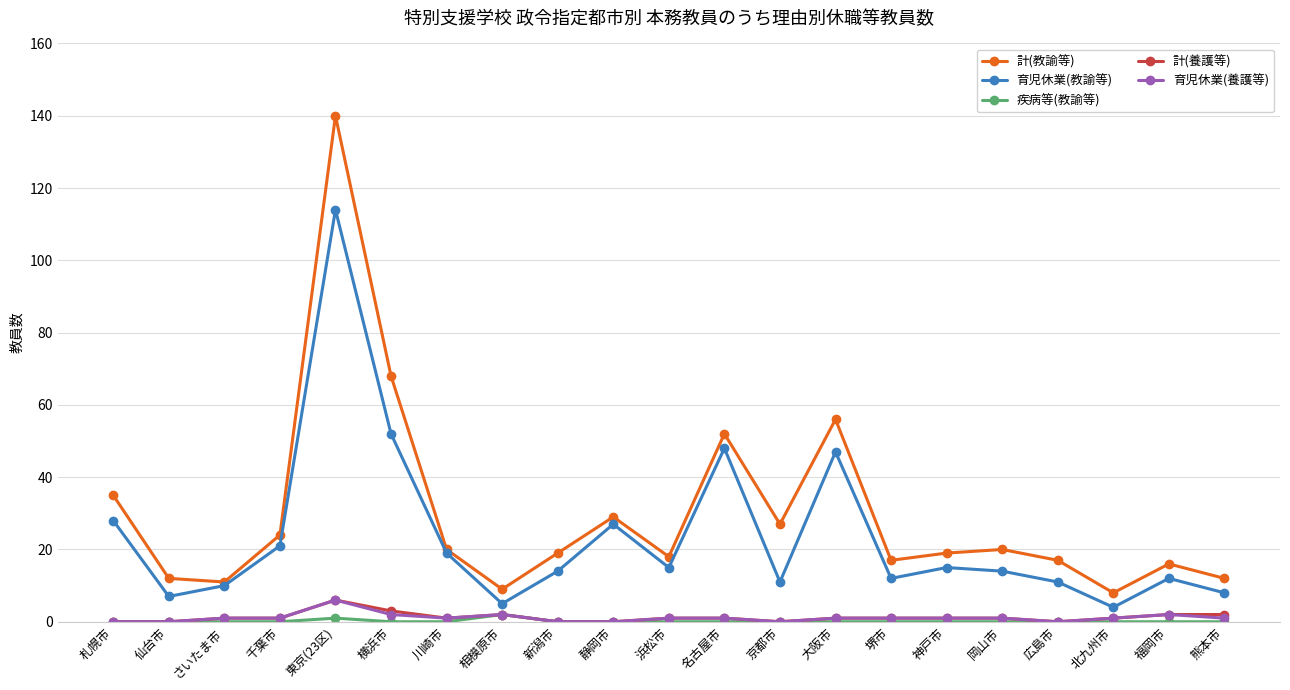

At which label does 育児休業(教諭等) first exceed 14?

札幌市